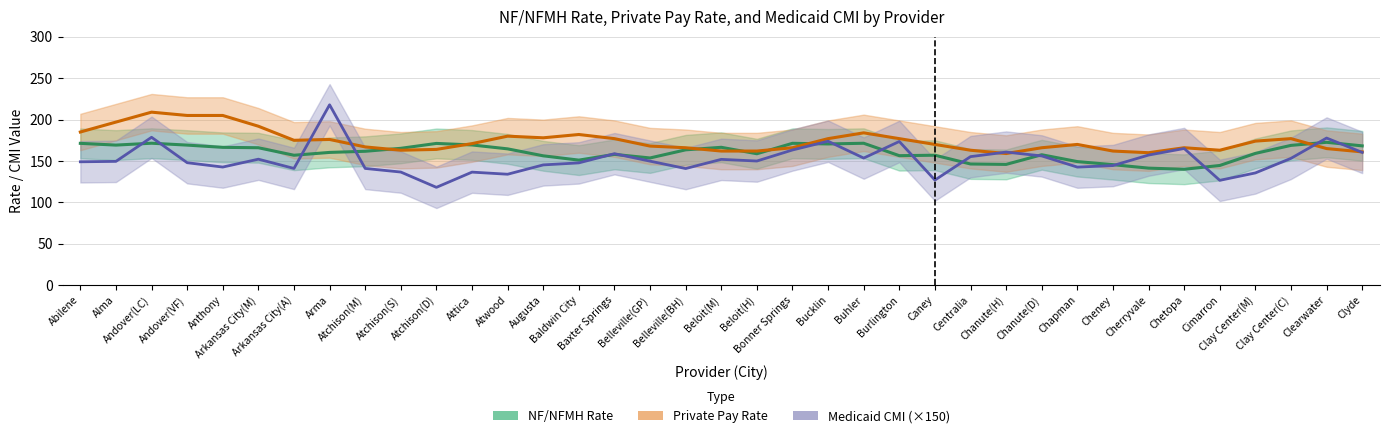

Where do NF/NFMH Rate and Private Pay Rate first cross each other?

Atchison(M) and Atchison(S)